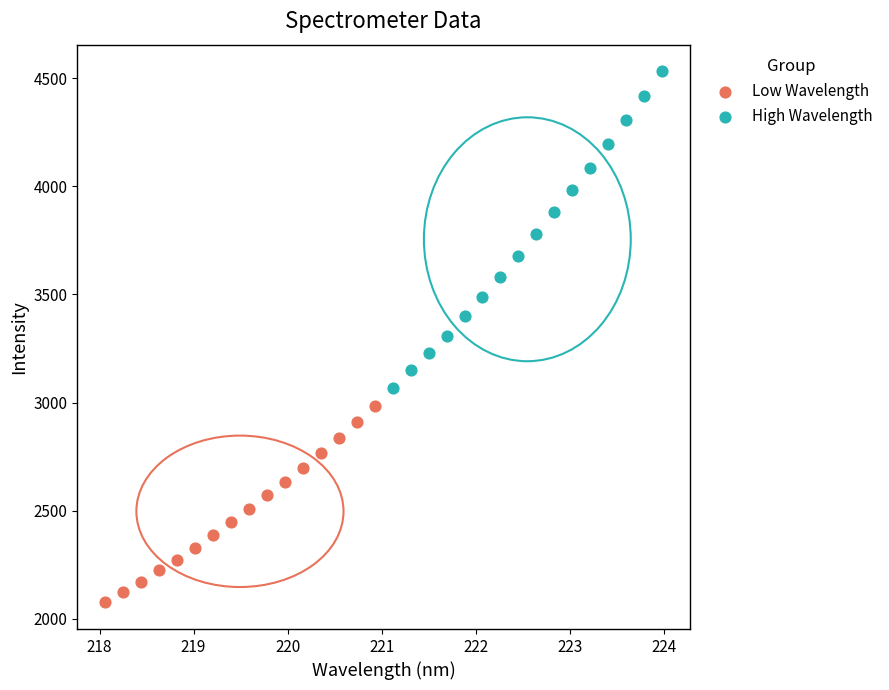

Which series has the largest Y range (max minus min)?

High Wavelength